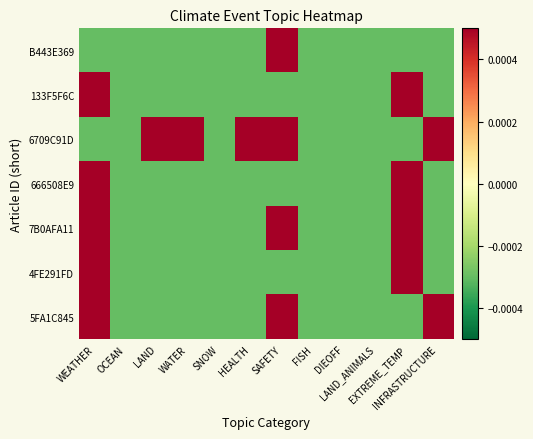

Count the number of categories in the chart.

12